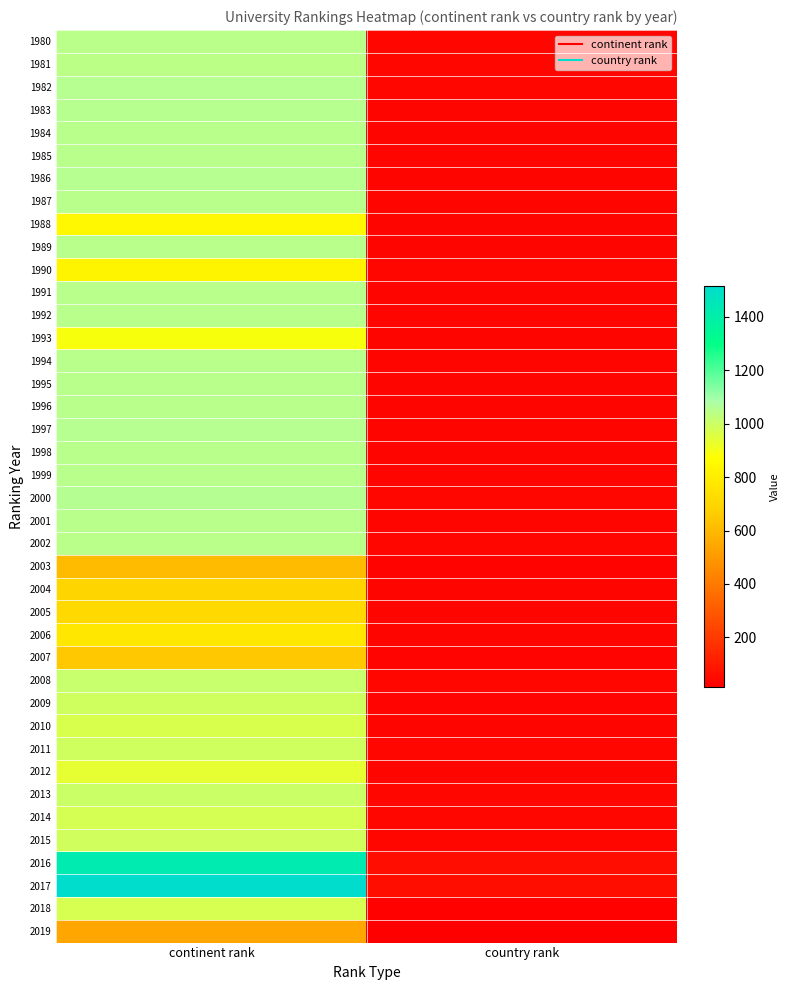

List the series in order of their peak value, highest first.

2017, 2016, 2000, 1997, 1982, 1986, 1983, 1985, 1984, 1987, 1989, 1991, 1992, 1994, 1995, 1996, 1998, 1999, 2001, 2002, 1980, 1981, 2008, 2013, 2009, 2011, 2015, 2014, 2018, 2010, 2012, 1993, 1988, 1990, 2006, 2005, 2004, 2007, 2003, 2019